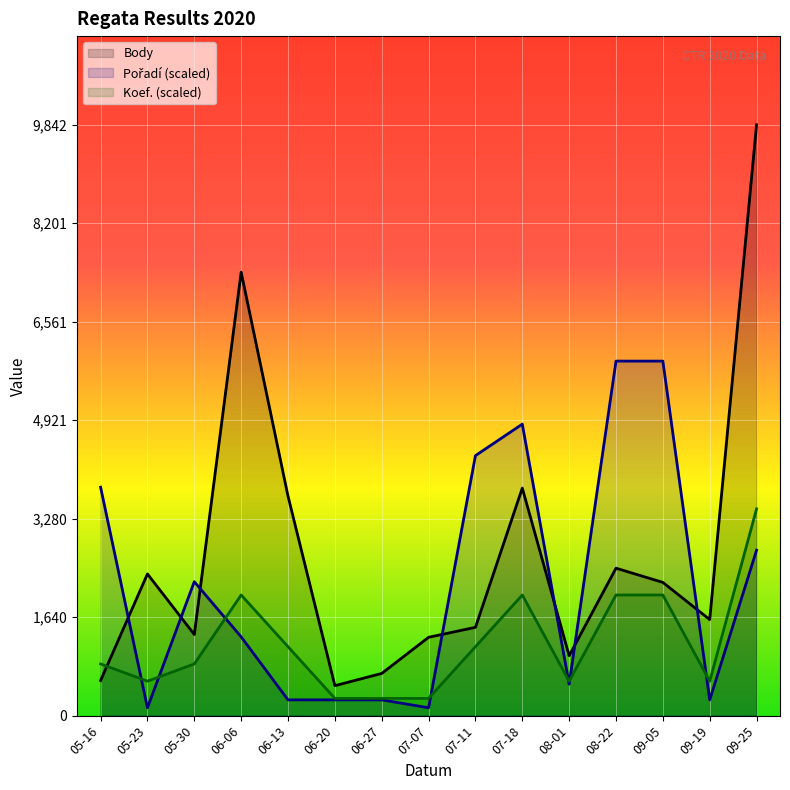

True or false: Body and Koef. (scaled) intersect in this chart.

True